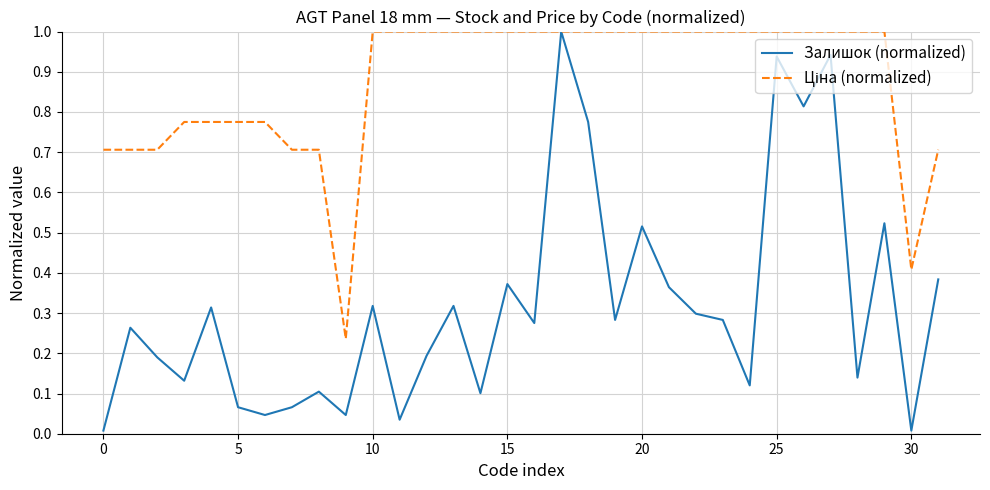

What is the maximum value shown in the chart?

1.0